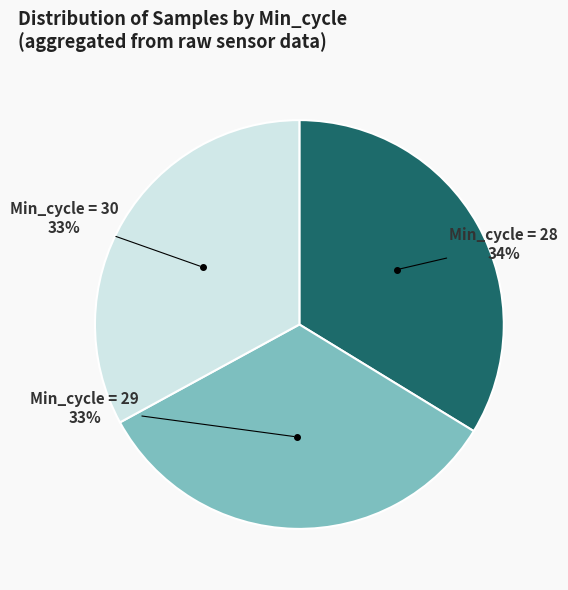

To the nearest percent, what is the average slice percentage?

33%